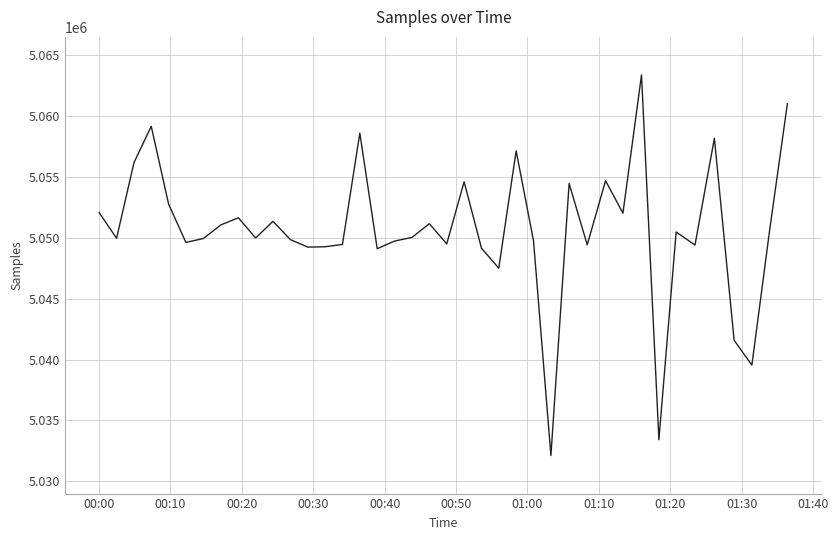

What is the greatest value displayed?

5063388